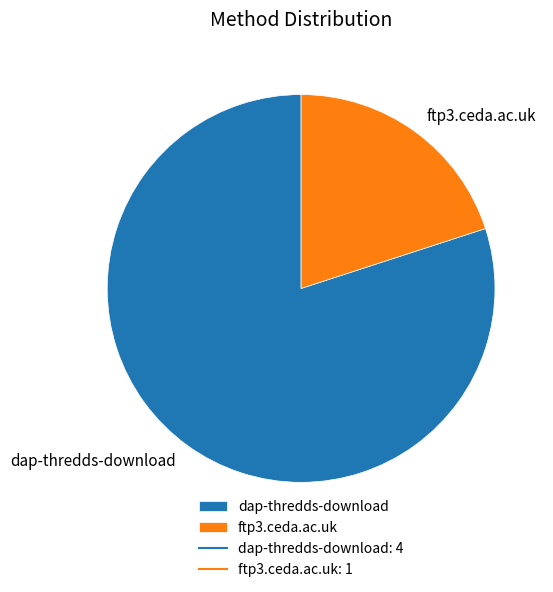

How many slices are in this pie chart?

2